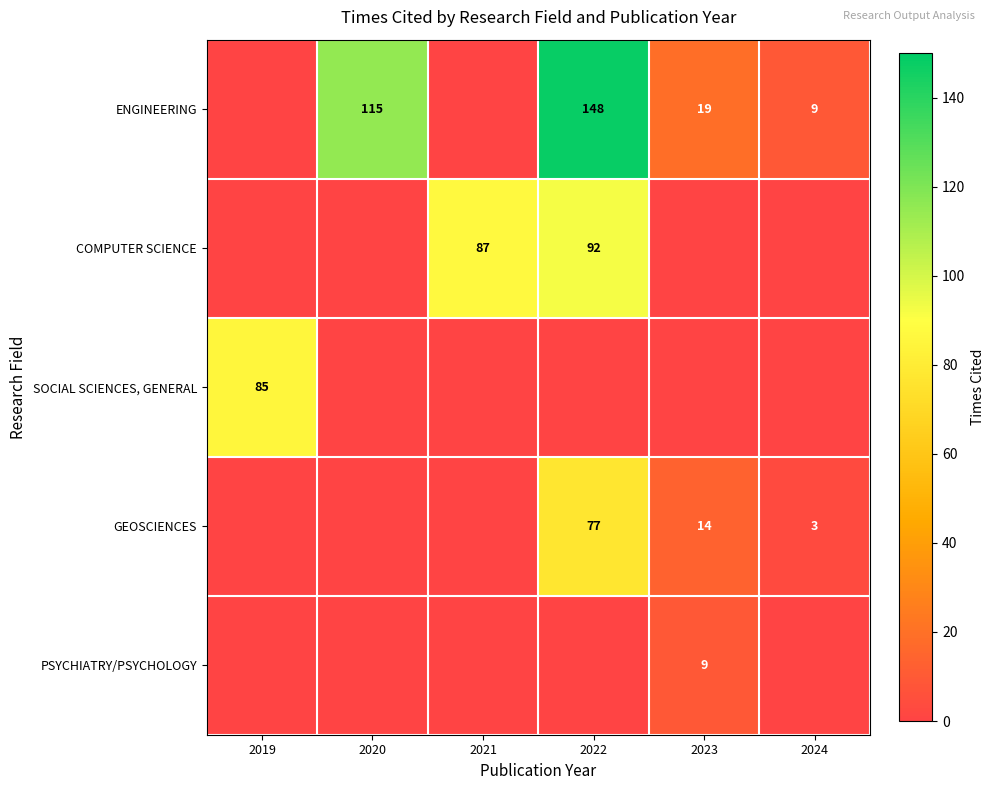

Is it true that PSYCHIATRY/PSYCHOLOGY equals 9 at 2023?

True